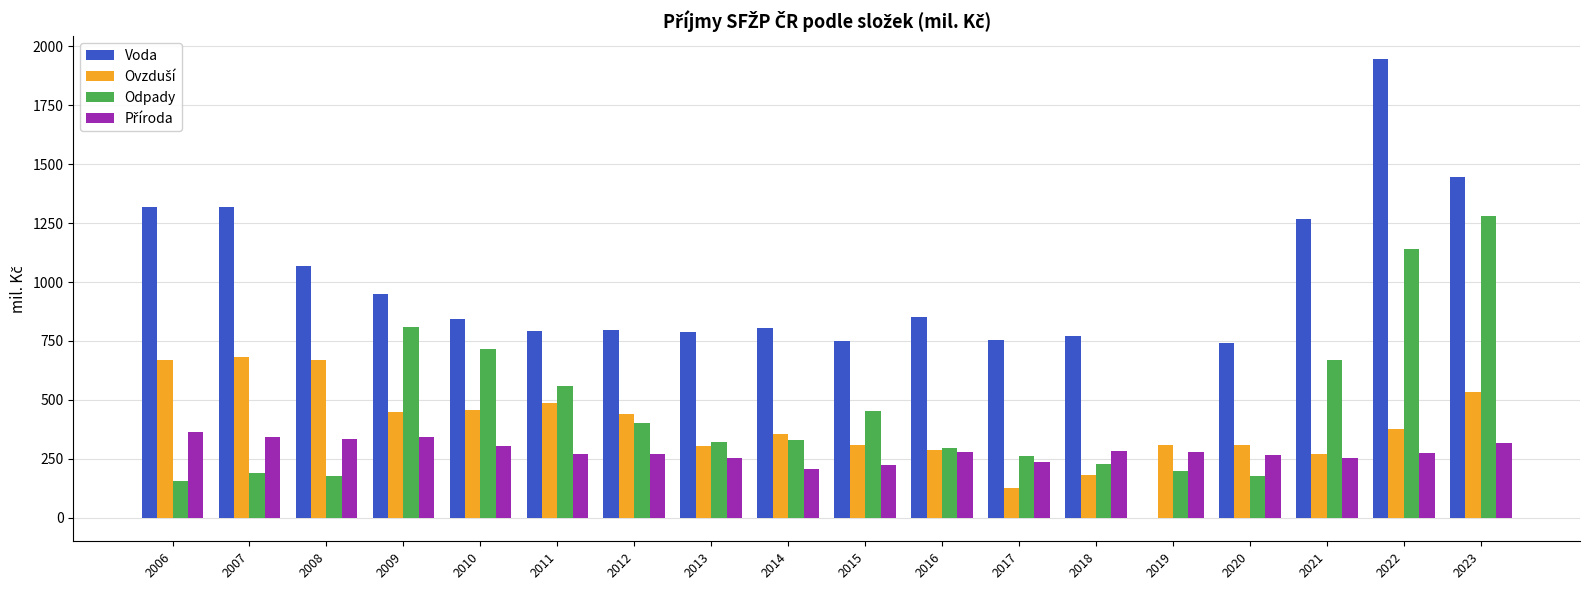

Which label corresponds to the largest value in the chart?

2022